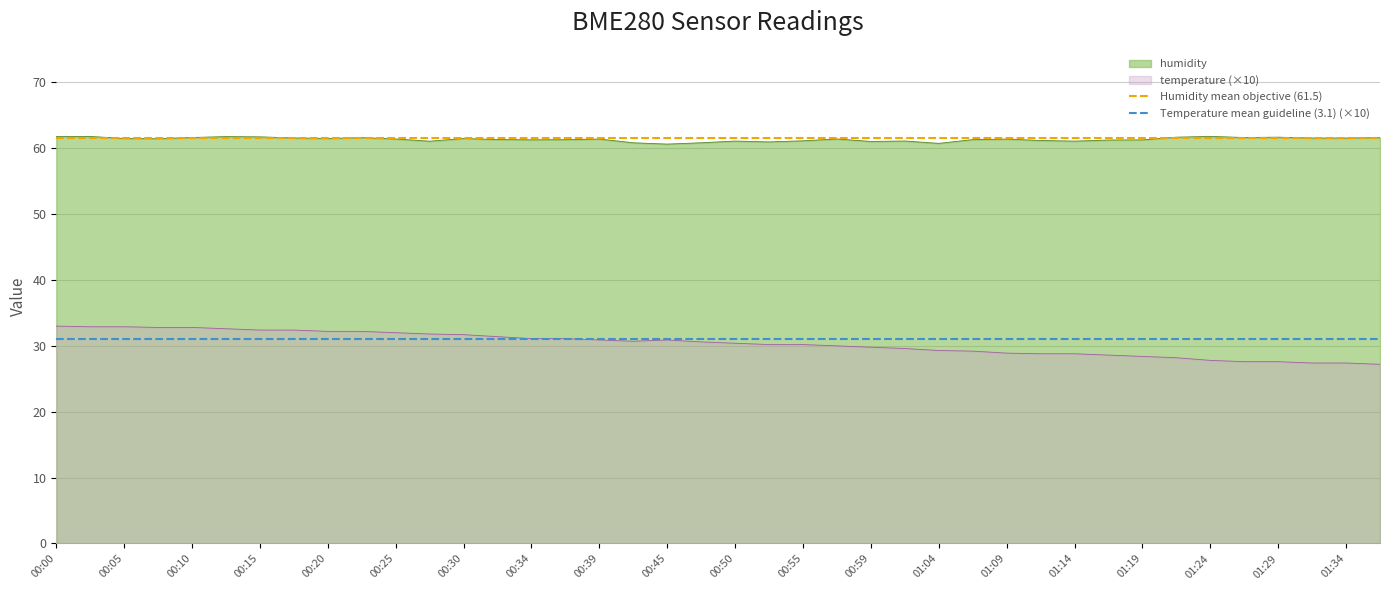

What is the value of the Temperature mean guideline (3.1) (×10) point at the 2nd from the left?

31.0